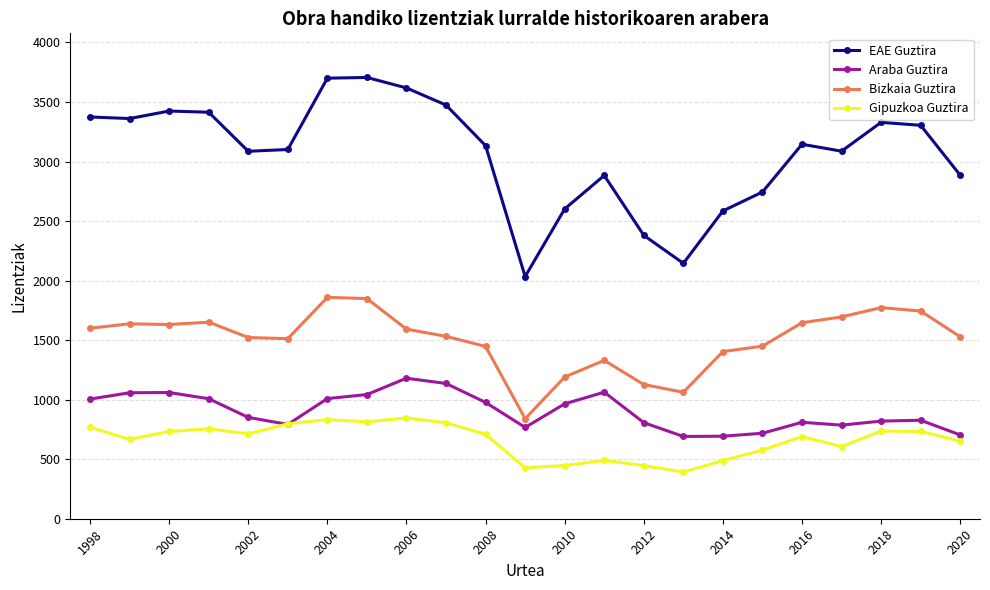

True or false: Gipuzkoa Guztira has more than 0 interior local peaks.

True